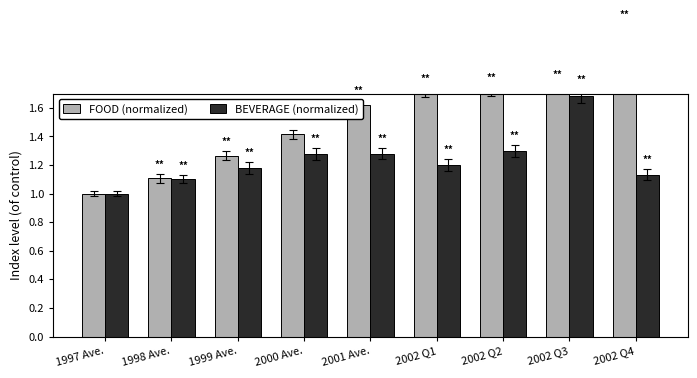

At which category is the sum across all series the highest?

2002 Q3